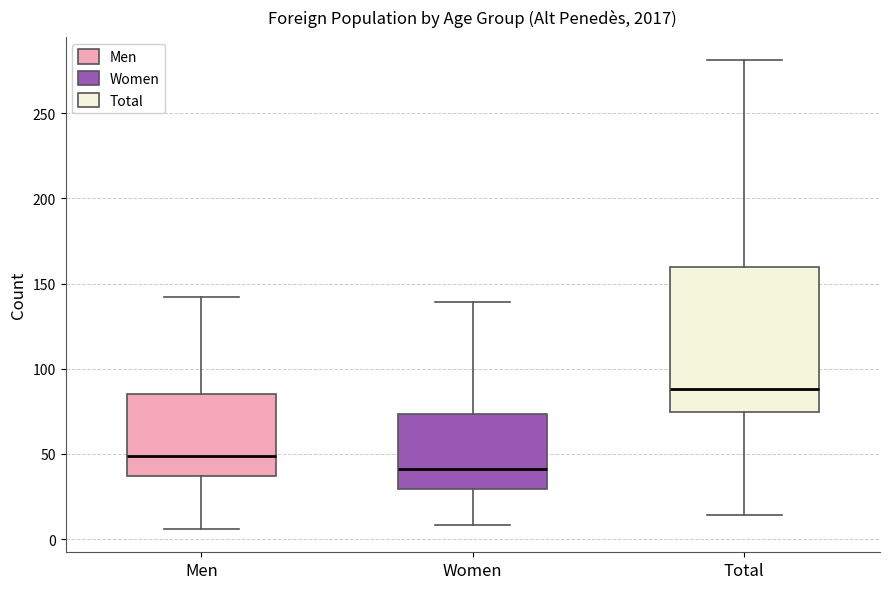

Reading left to right, read every box against the y-axis: the position of its median line, the range the box covers, and the ends of its whiskers. The values are not printed on the chart, so give them approximately, as read against the axis.

Men: median 50, box 35 to 85, whiskers 5 to 140
Women: median 40, box 30 to 75, whiskers 10 to 140
Total: median 90, box 75 to 160, whiskers 15 to 280